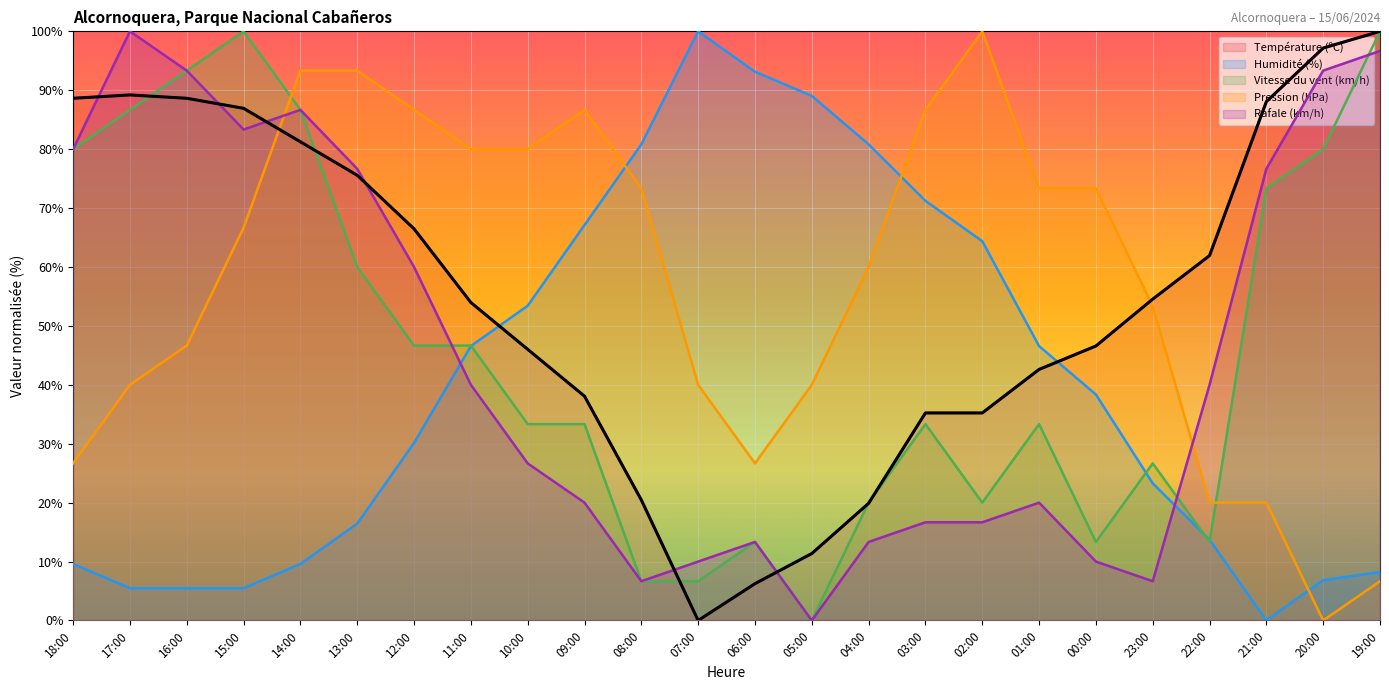

Between 11:00 and 01:00, which series saw the biggest shift?

Rafale (km/h)